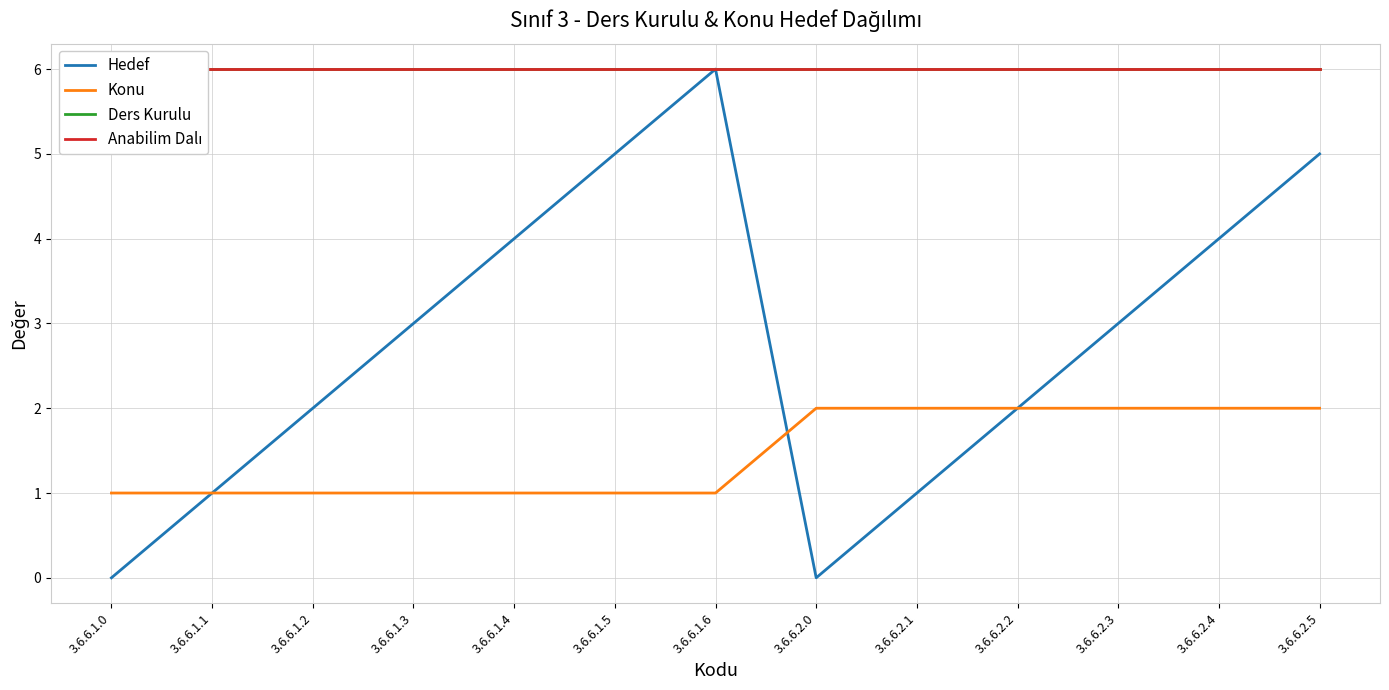

True or false: Anabilim Dalı has more than 1 points higher than both neighbors.

False